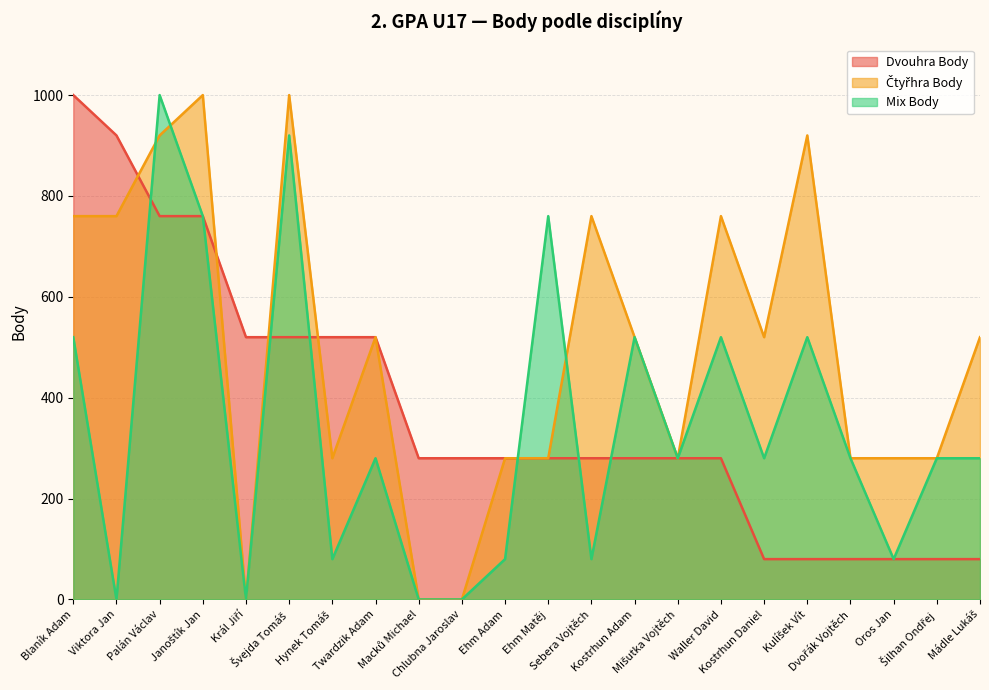

At which category is the sum across all series the highest?

Palán Václav